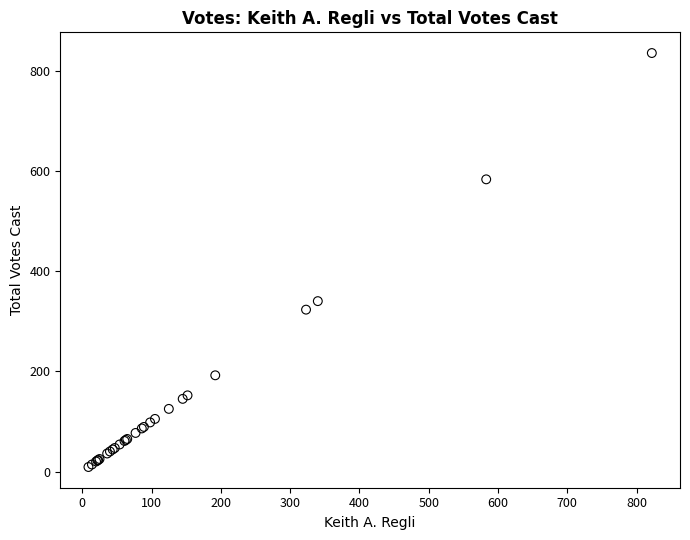

What Y value in the scatter plot is closest to 422?

340